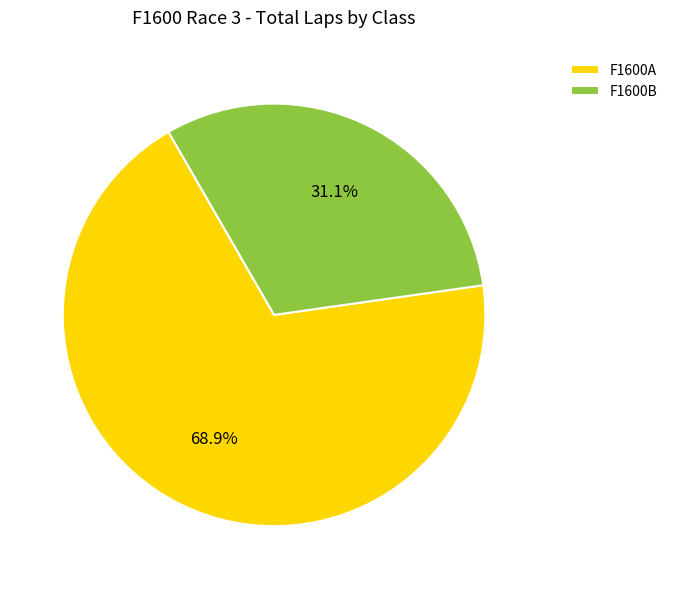

Count the number of slices in the pie.

2